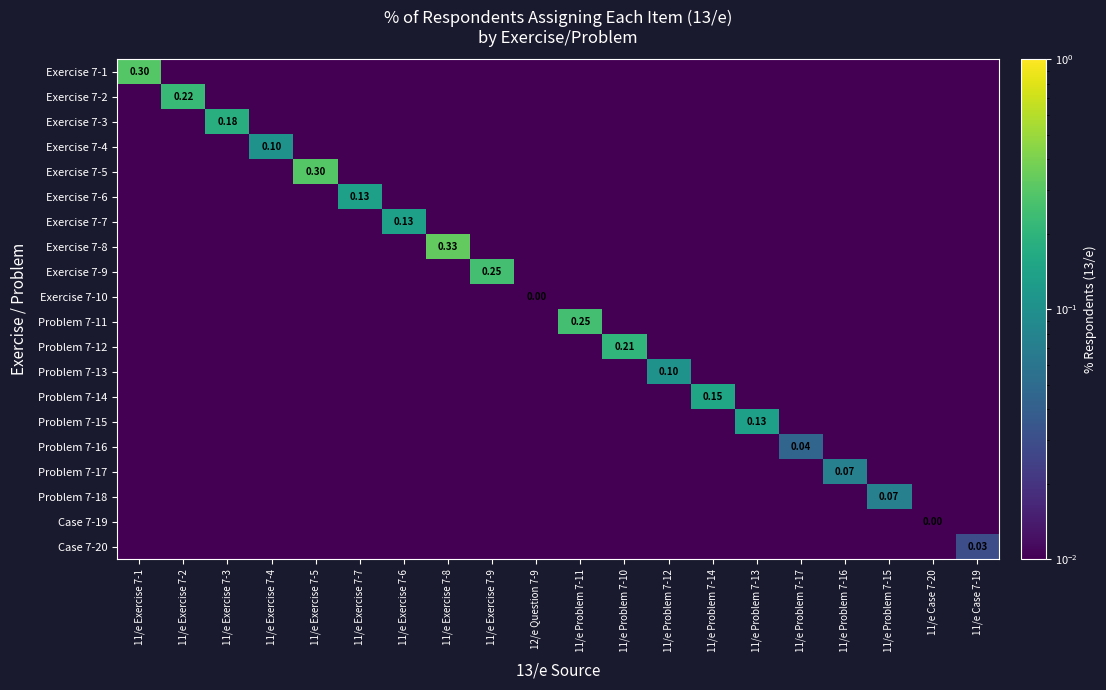

The value of Exercise 7-1 at 11/e Case 7-19 is 0.0. True or false?

True